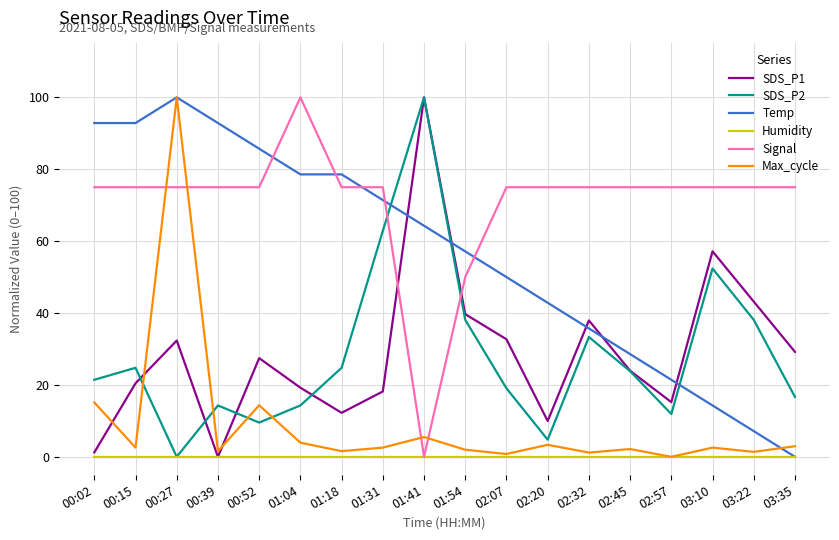

True or false: SDS_P2 and Temp intersect in this chart.

True